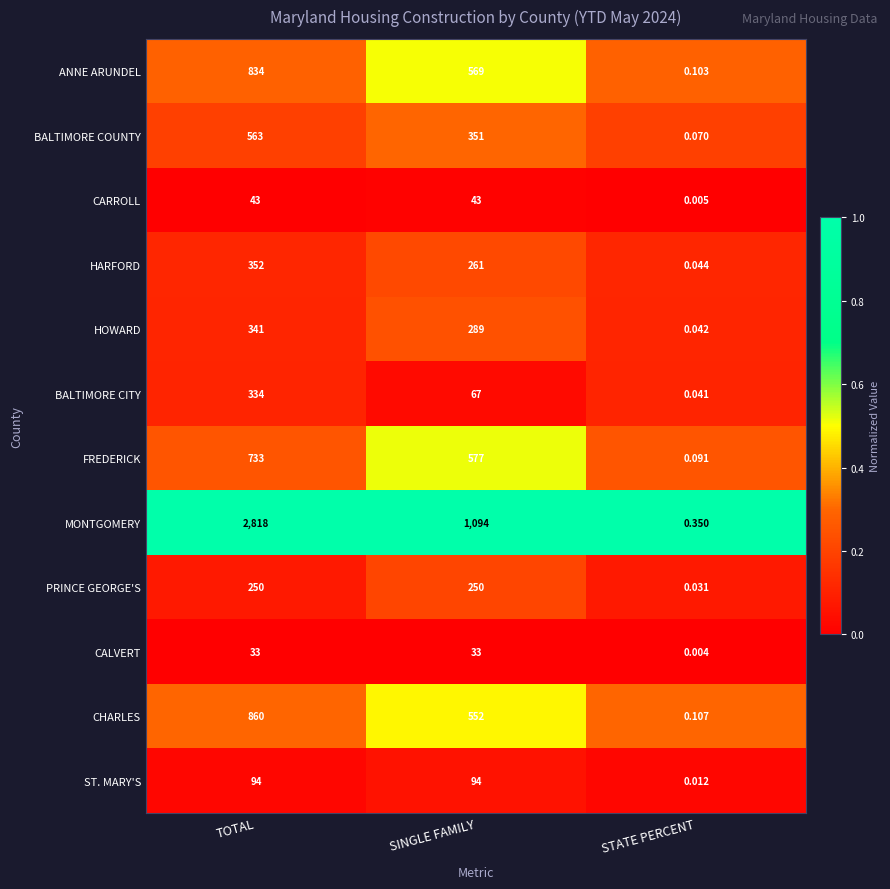

Where is BALTIMORE CITY nearest to the value 167?

SINGLE FAMILY